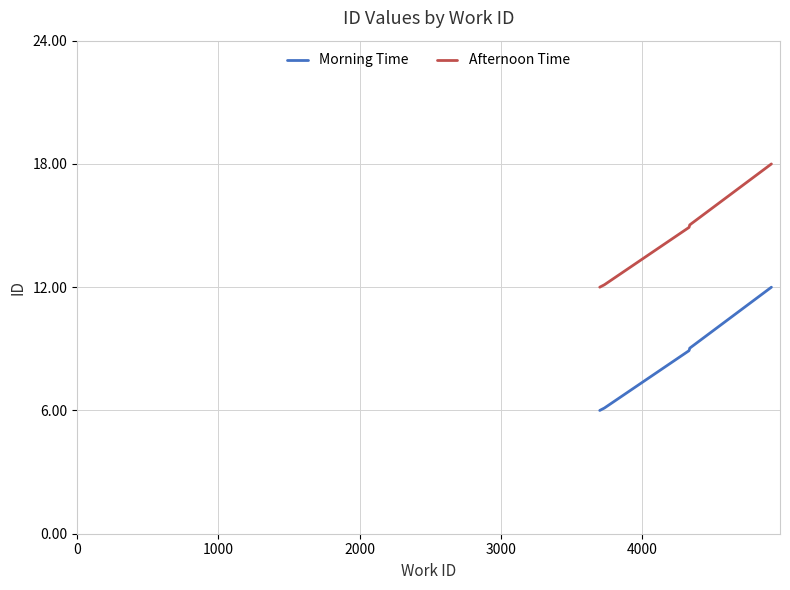

Which series has the widest spread of values?

Morning Time